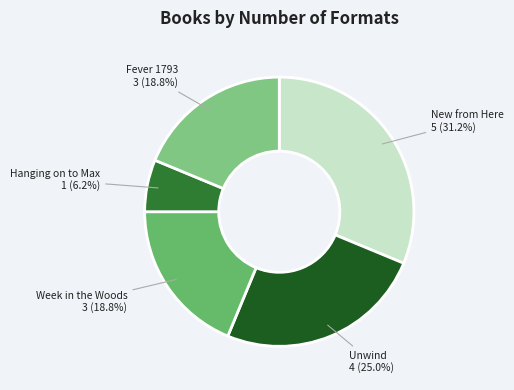

Which category has the biggest portion of the pie?

New from Here